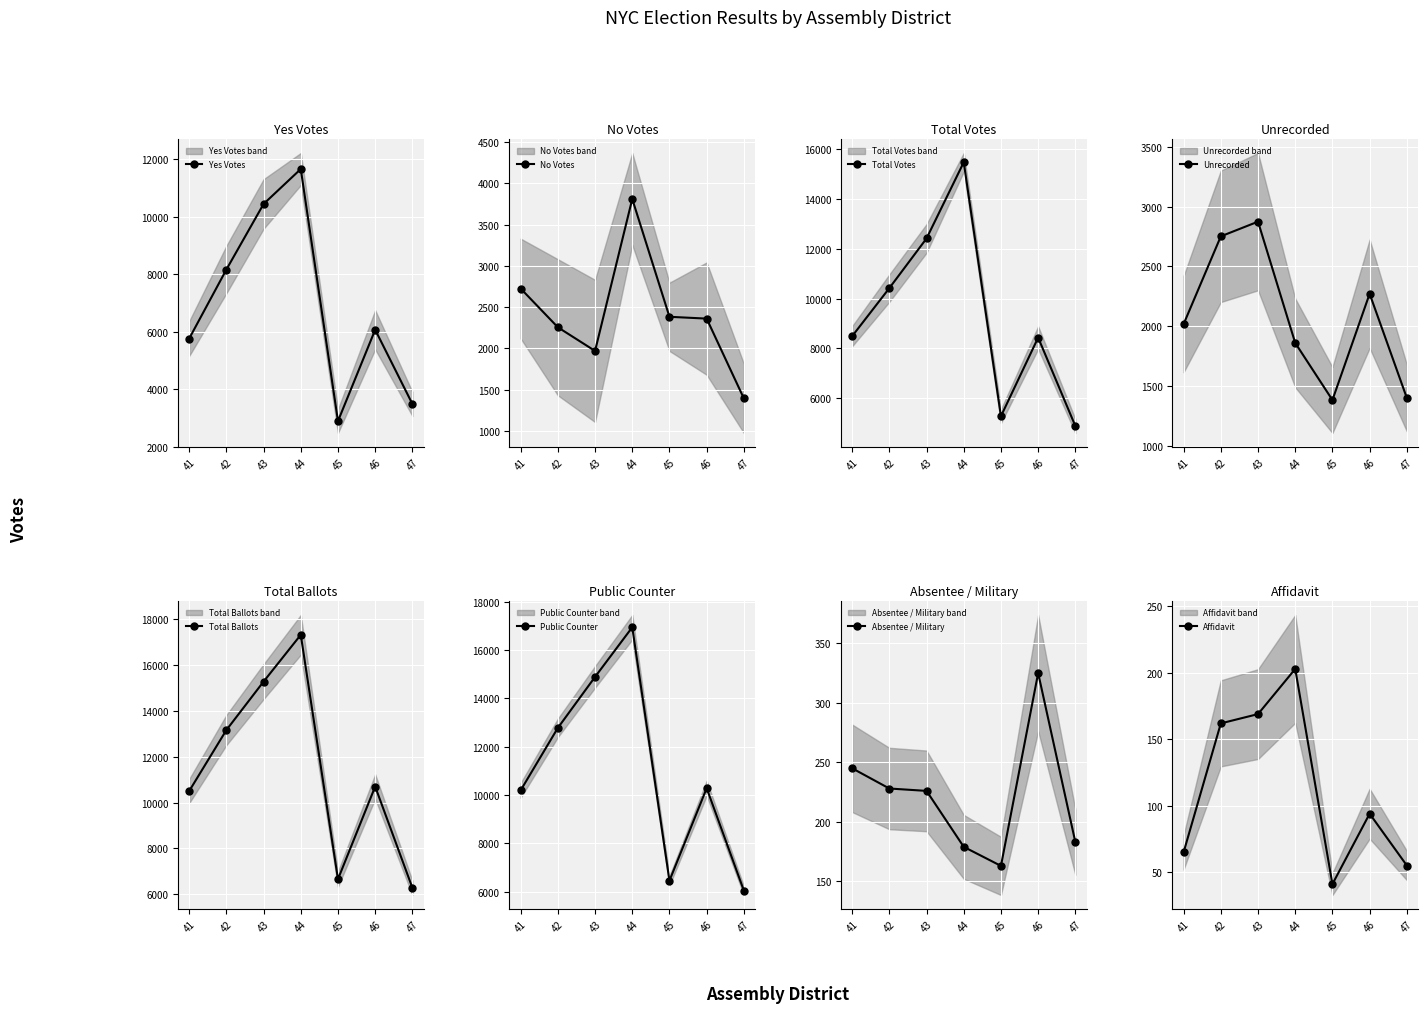

Rank the categories by Yes Votes value from lowest to highest.

45, 47, 41, 46, 42, 43, 44